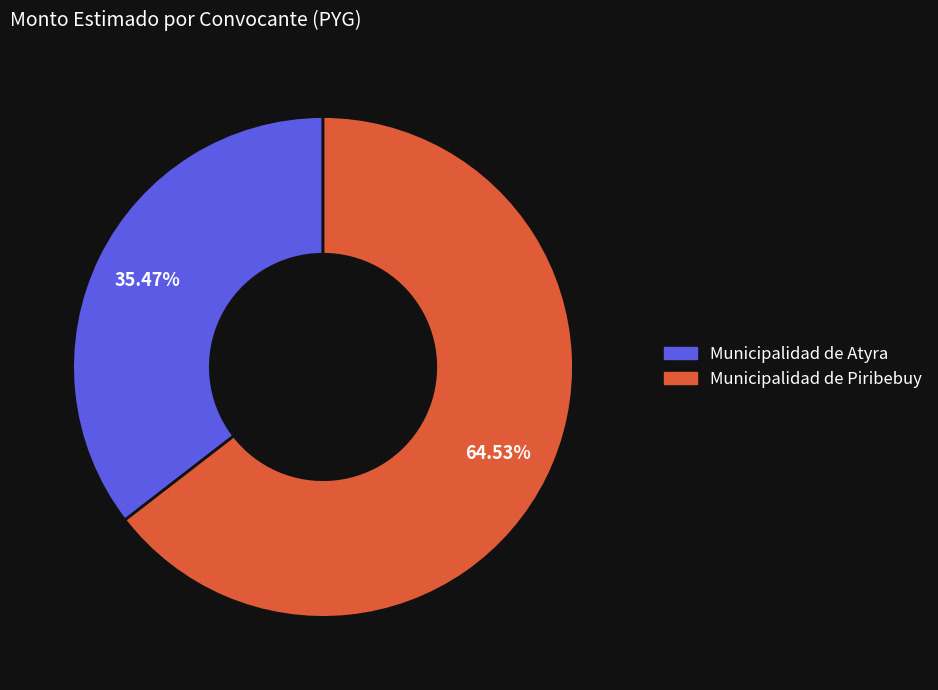

To the nearest percent, what portion does Municipalidad de Atyra represent?

35%